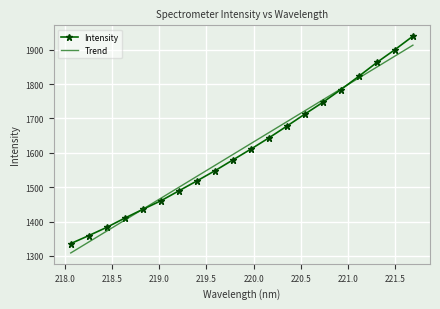

Which series has the widest spread of values?

Trend